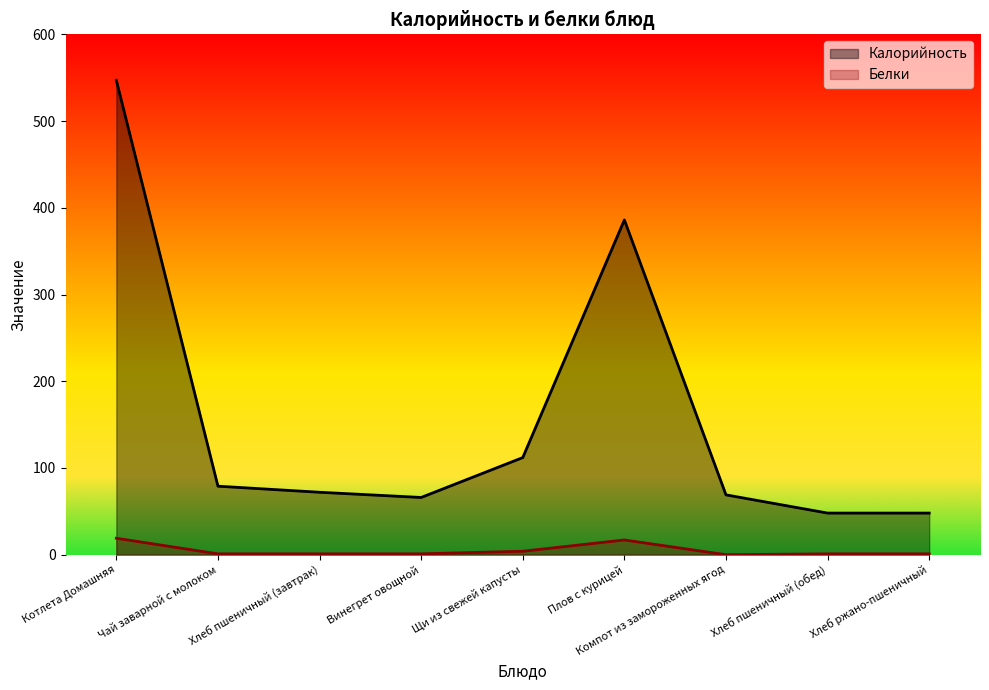

Where is the first local maximum for Белки?

Плов с курицей